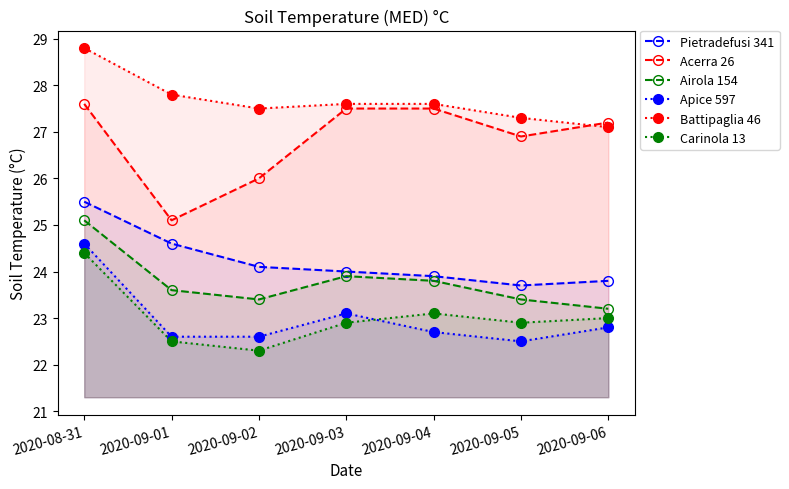

Which series has the widest spread of values?

Acerra 26